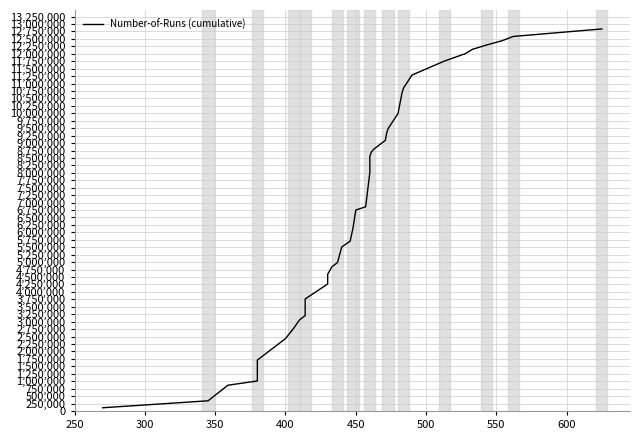

Reading left to right, list all the values displayed in this chart.

108000	342000	864000	1008000	1476000	1566000	1710000	2430000	2790000	3060000	3204000	3762000	4266000	4590000	4842000	4986000	5508000	5706000	6138000	6750000	6858000	8010000	8550000	8694000	8802000	9090000	9342000	9486000	9990000	10710000	10854000	11286000	11754000	12006000	12150000	12294000	12438000	12582000	12834000